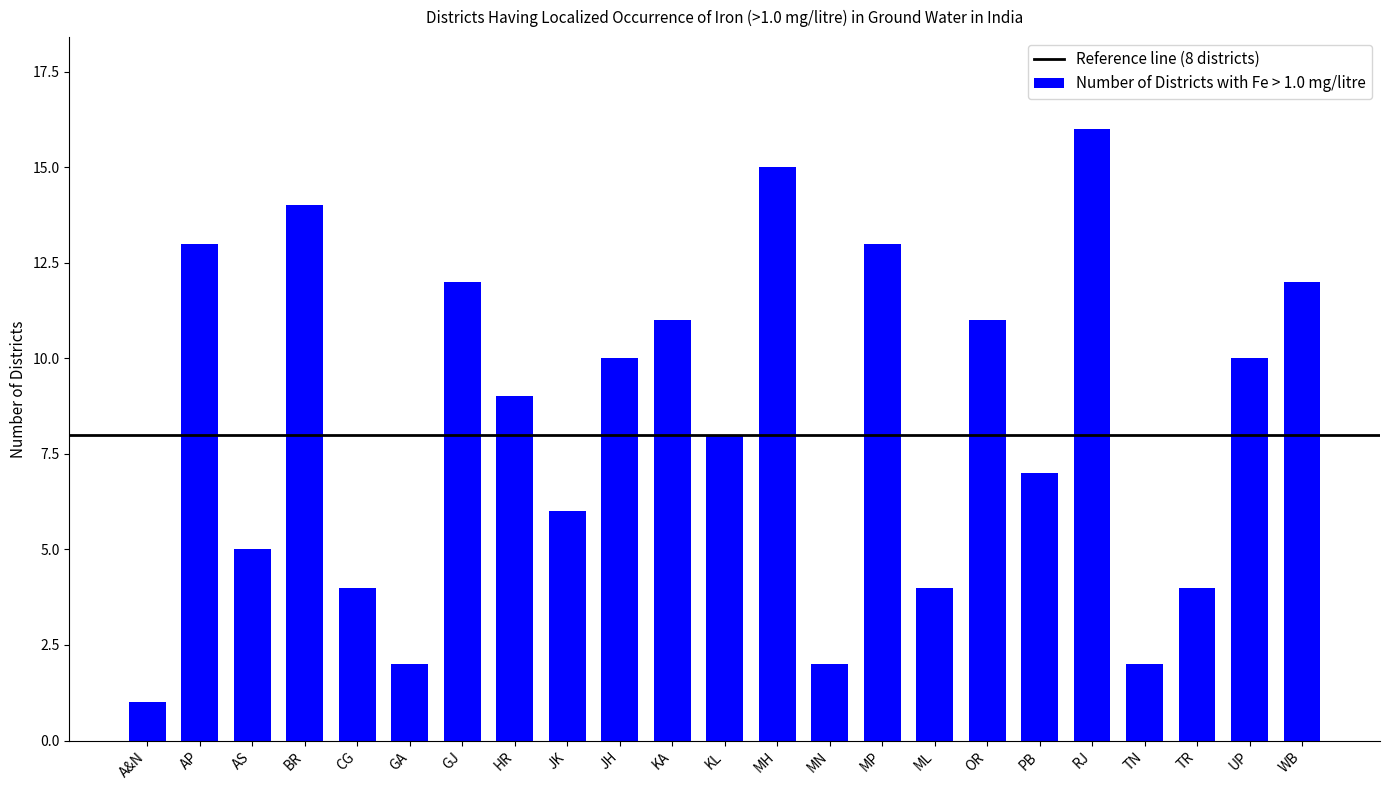

Which category has the lowest value across all series?

A&N